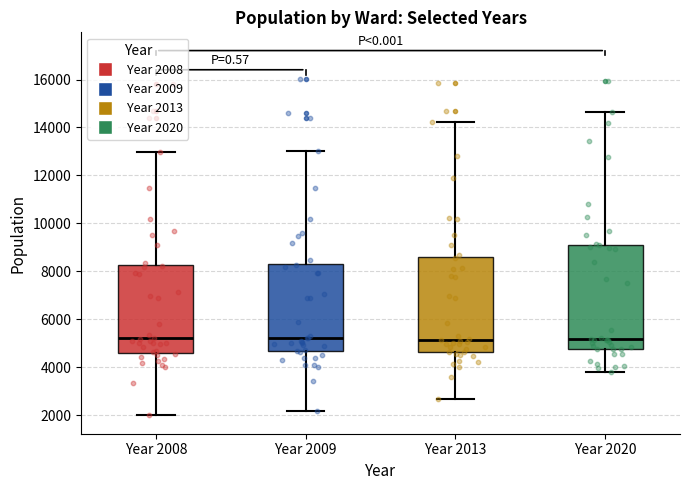

Reading left to right, read every box against the y-axis: the position of its median line, the range the box covers, and the ends of its whiskers. The values are not printed on the chart, so give them approximately, as read against the axis.

Year 2008: median 5200, box 4600 to 8200, whiskers 2000 to 13000
Year 2009: median 5200, box 4600 to 8400, whiskers 2200 to 13000
Year 2013: median 5200, box 4600 to 8600, whiskers 2600 to 14200
Year 2020: median 5200, box 4800 to 9200, whiskers 3800 to 14600